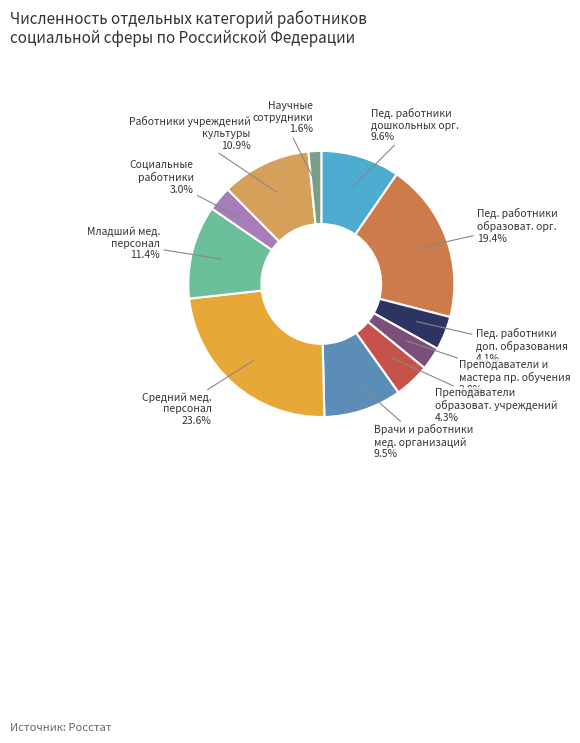

To the nearest percent, what is the difference between the largest and smallest slice percentages?

22%